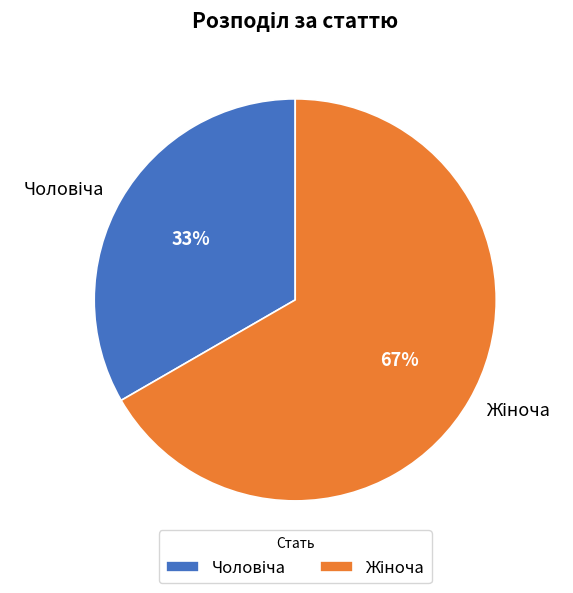

Count the number of slices in the pie.

2